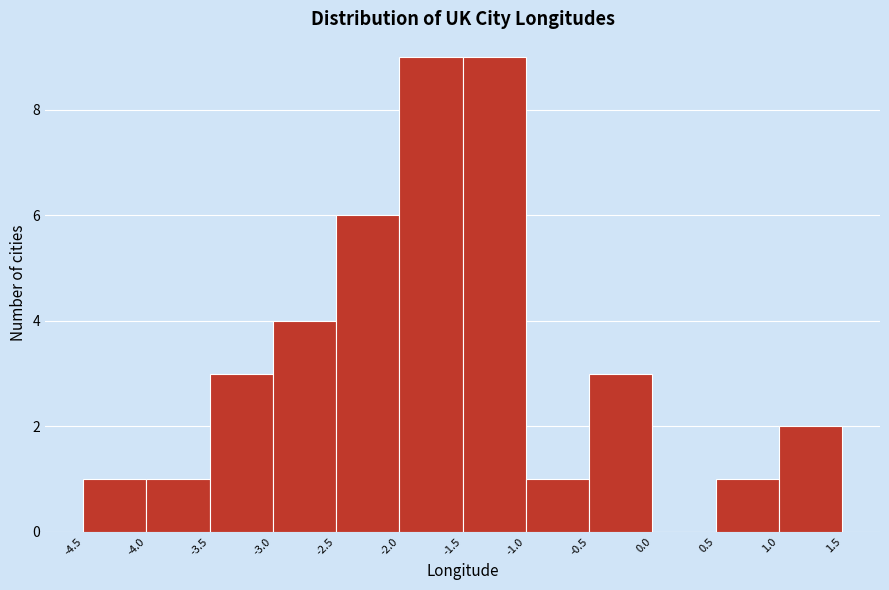

Reading left to right, list every bar in this chart as the range it spans on the x-axis followed by its height. The values are not printed on the chart, so give them approximately, as read against the axis.

-4.5 to -4.0: 1
-4.0 to -3.5: 1
-3.5 to -3.0: 3
-3.0 to -2.5: 4
-2.5 to -2.0: 6
-2.0 to -1.5: 9
-1.5 to -1.0: 9
-1.0 to -0.5: 1
-0.5 to 0.0: 3
0.0 to 0.5: 0
0.5 to 1.0: 1
1.0 to 1.5: 2